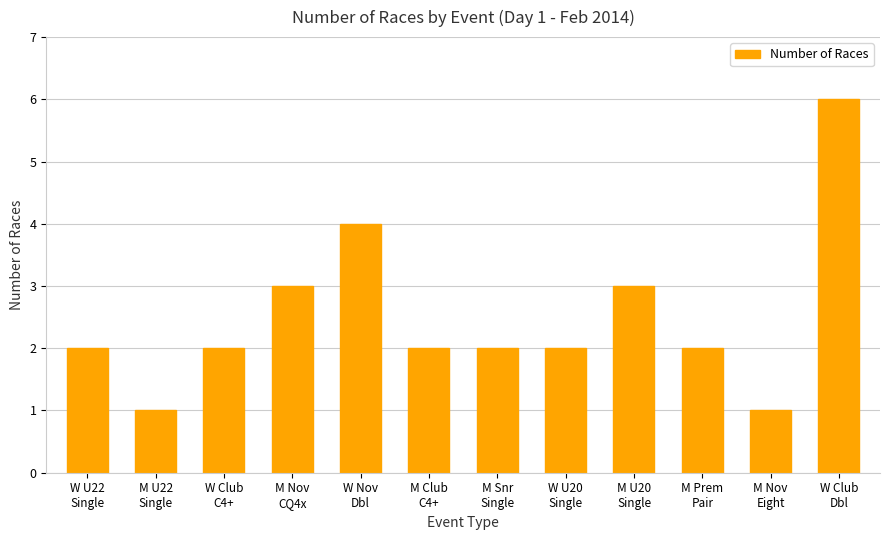

What is the difference between the maximum and minimum values?

5